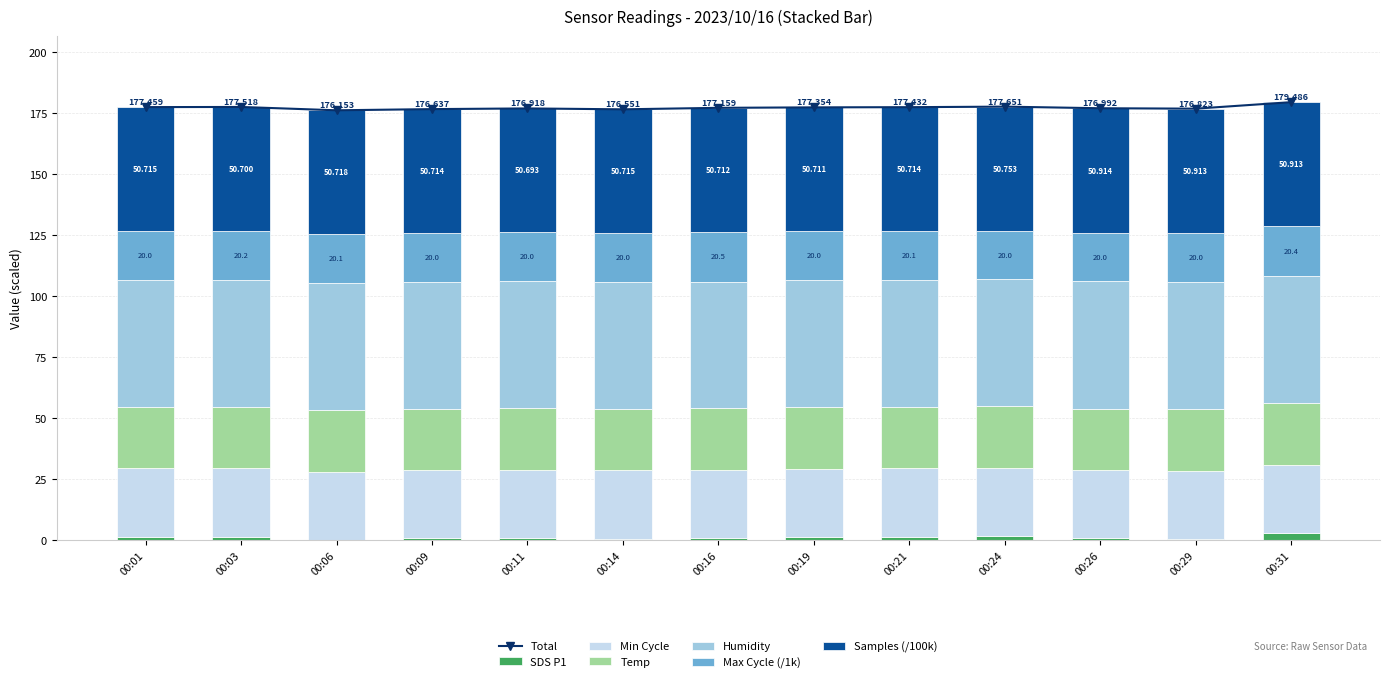

How many data points in SDS_P1 are above 0?

12